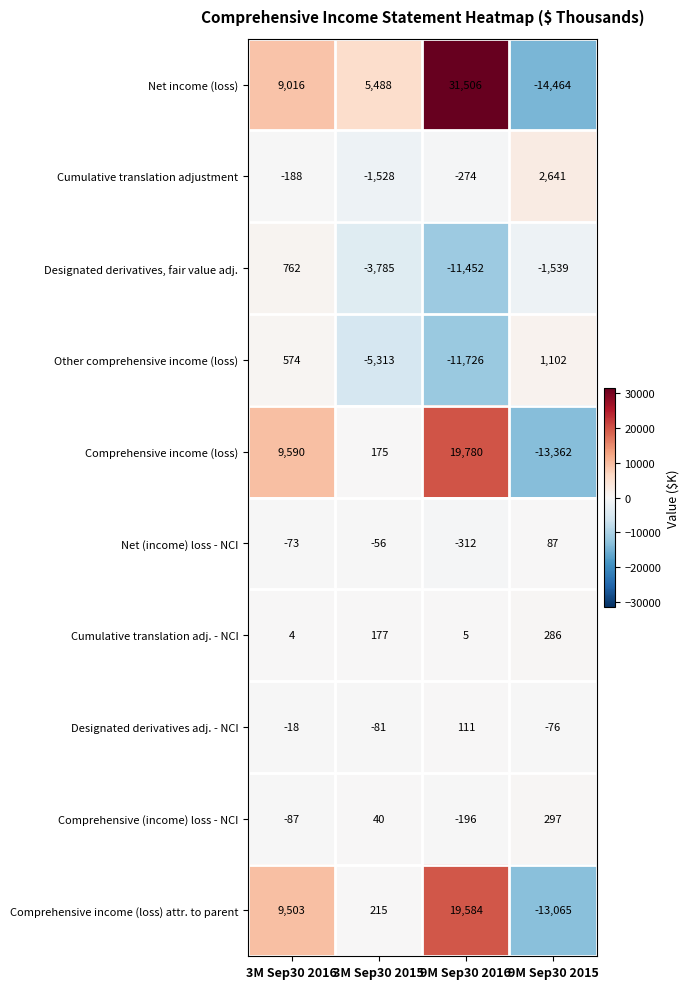

What is the average value of the Comprehensive income (loss) attr. to parent series?

4059